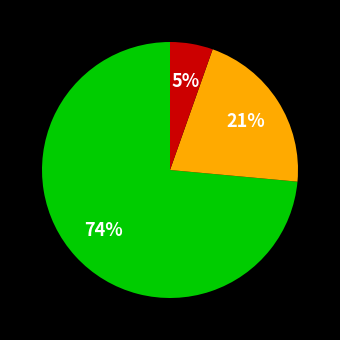

To the nearest percent, what is the average slice percentage?

33%